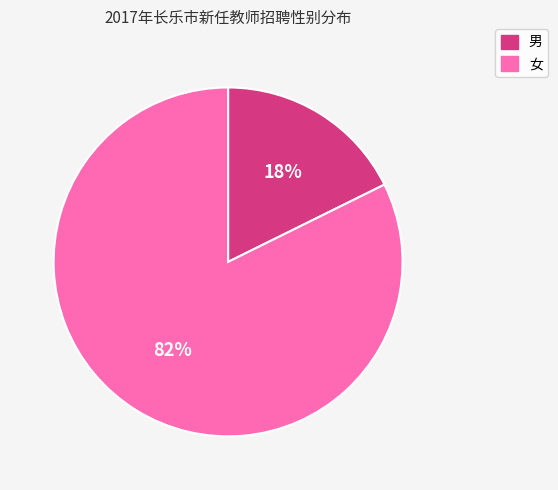

Count the number of slices in the pie.

2